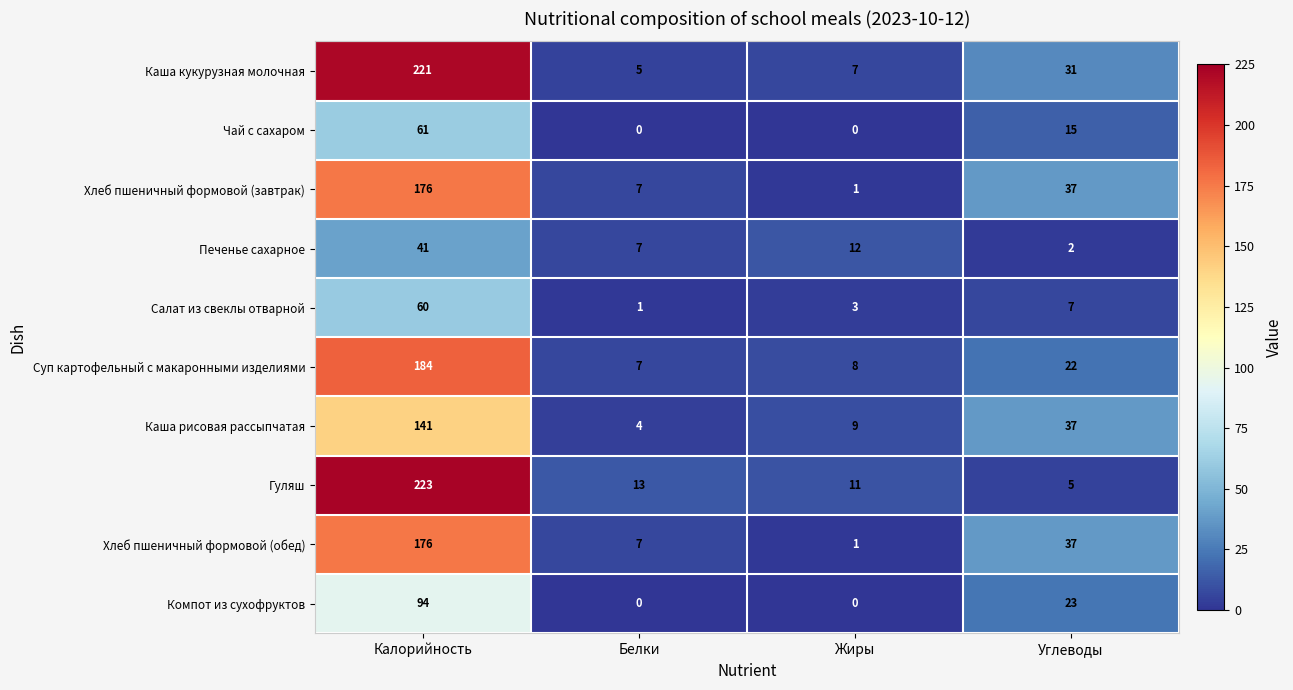

True or false: Компот из сухофруктов has a value of 0 at Белки.

True